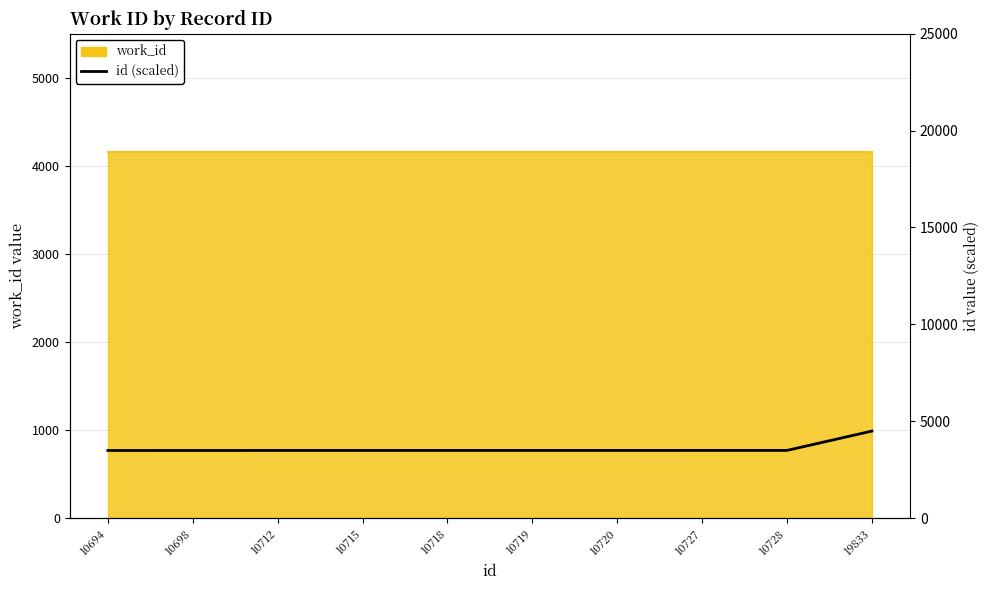

True or false: there are more than 1 points higher than both neighbors.

False